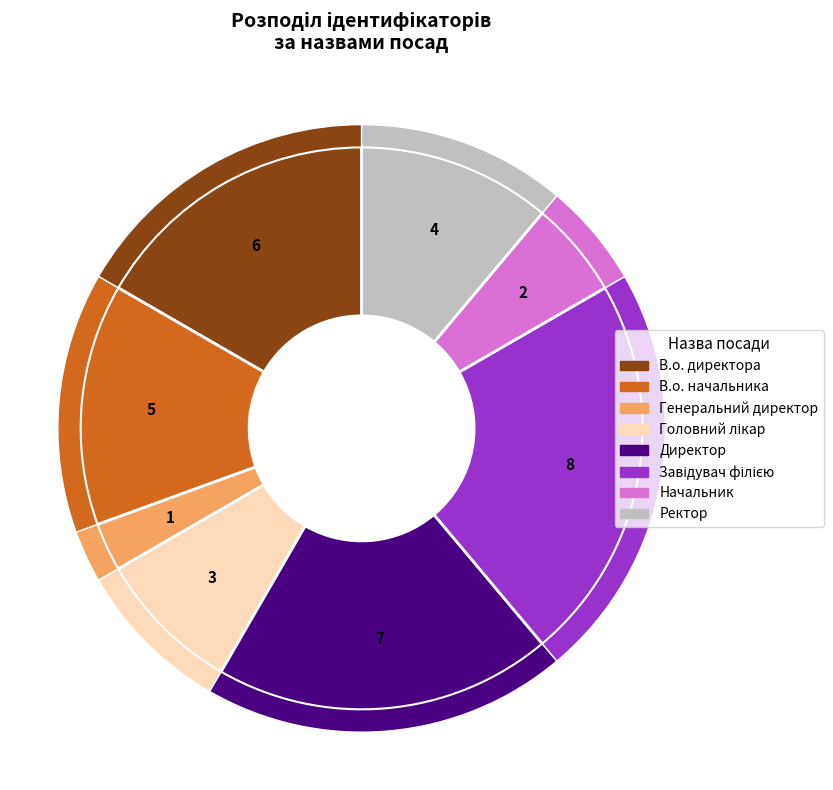

Is it true that Завідувач філією is 35% of the pie?

False